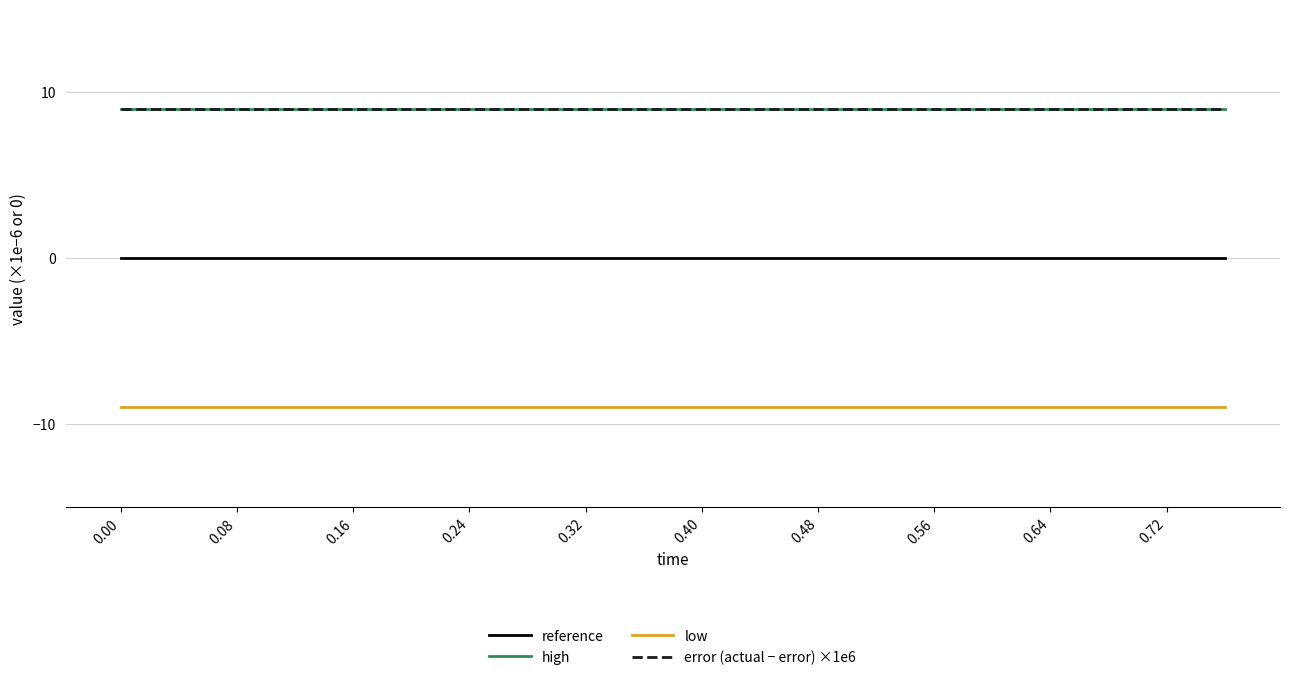

True or false: low and reference cross at least once.

False